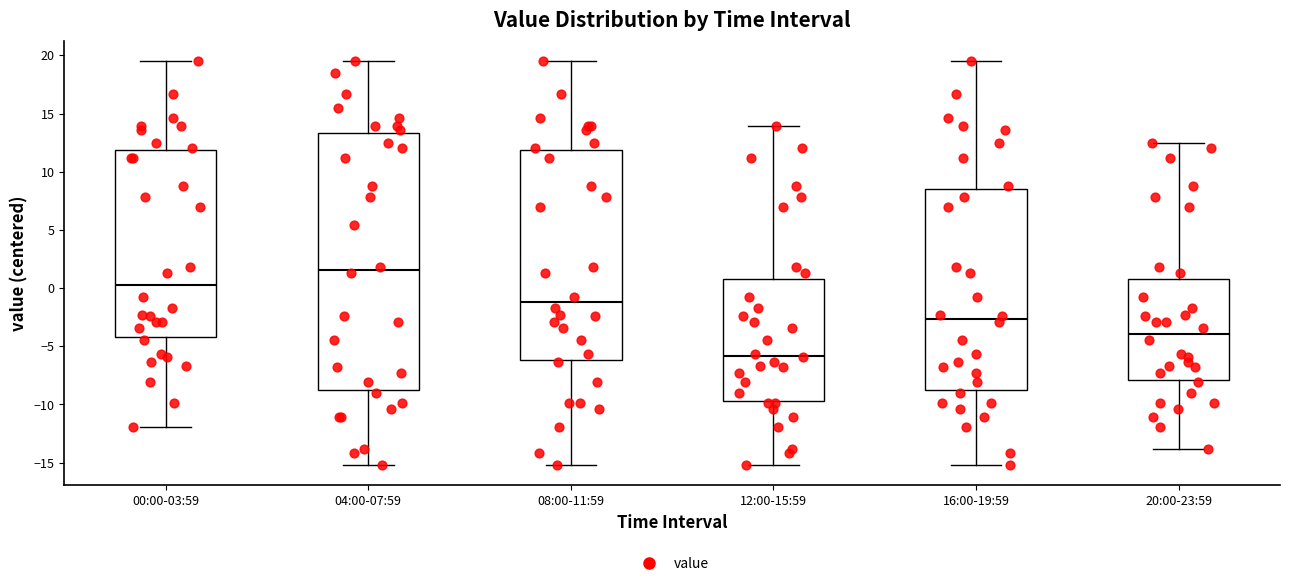

Comparing the boxes themselves (not the whiskers), which one is the tallest?

04:00-07:59